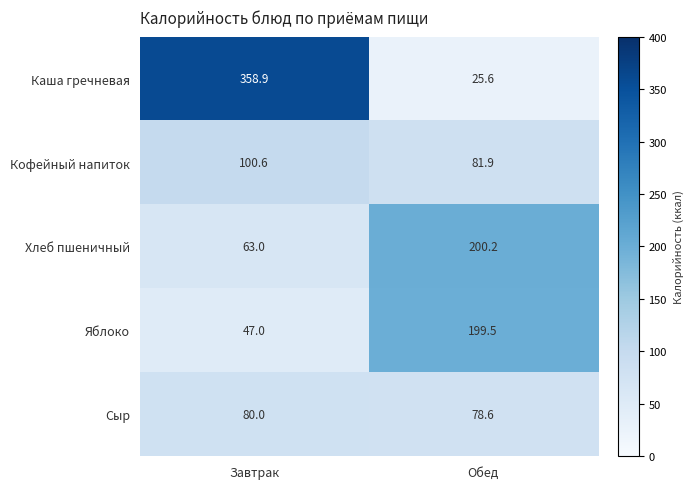

How many data points in Кофейный напиток are above 100?

1